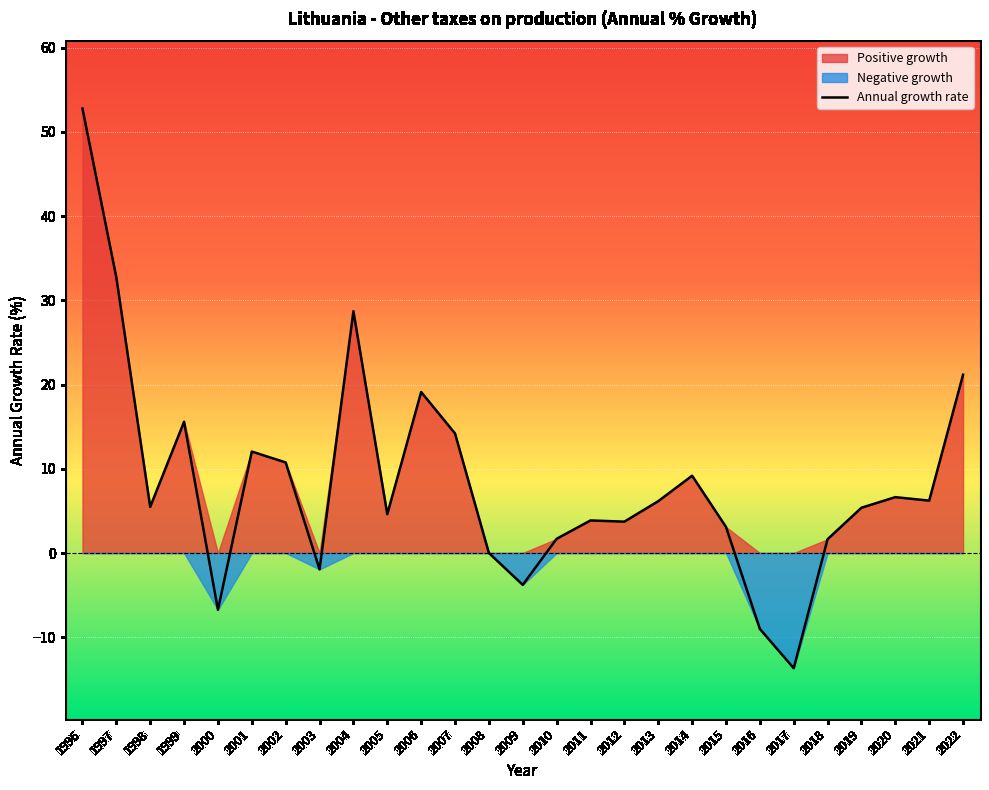

What is the difference between the values at 2014 and 2018?

7.5